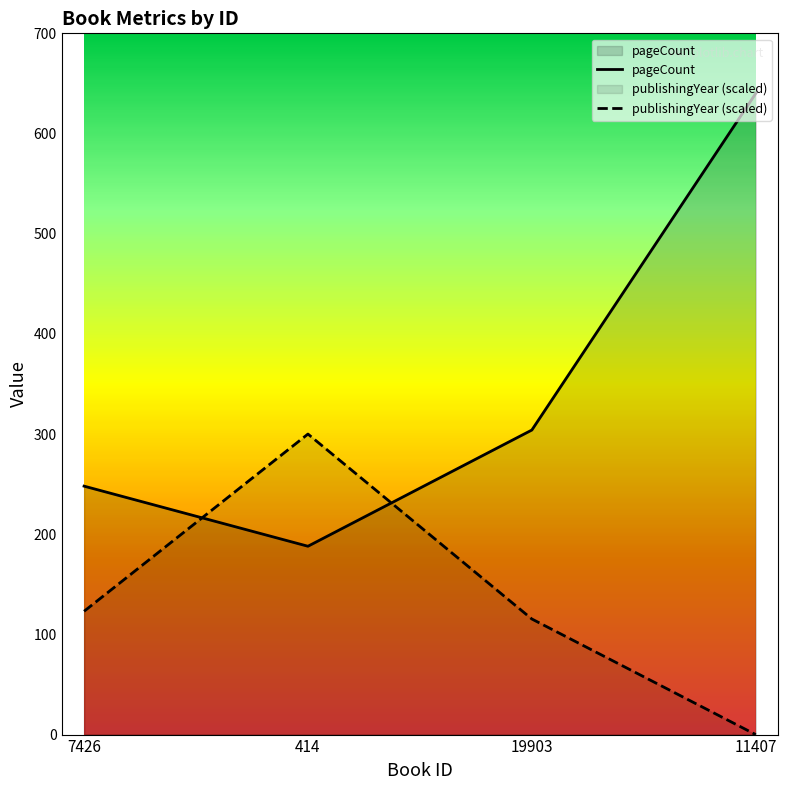

Which label corresponds to the smallest value in the chart?

11407